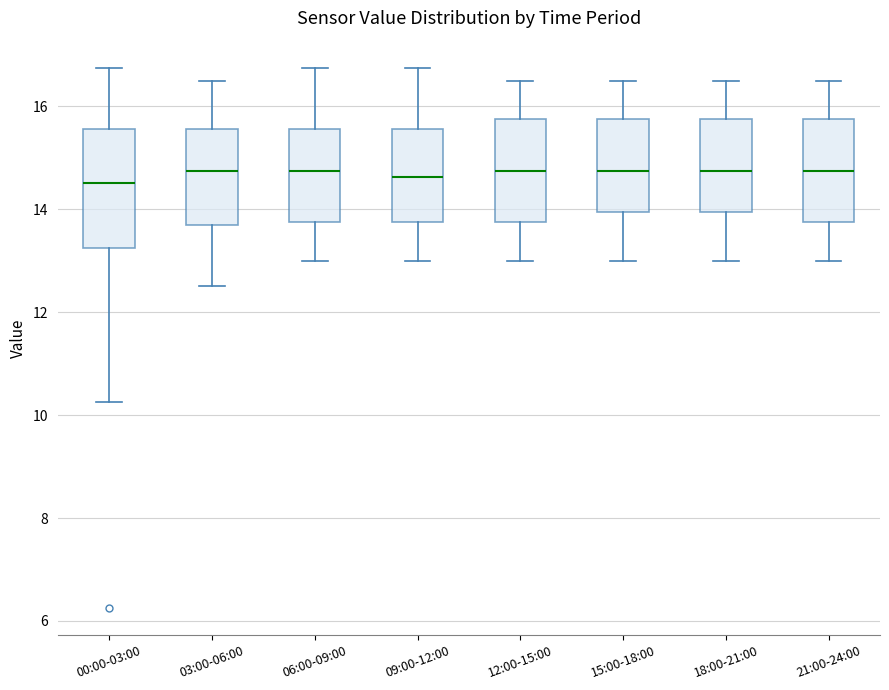

Which box is the tallest, from its lower edge to its upper edge?

00:00-03:00